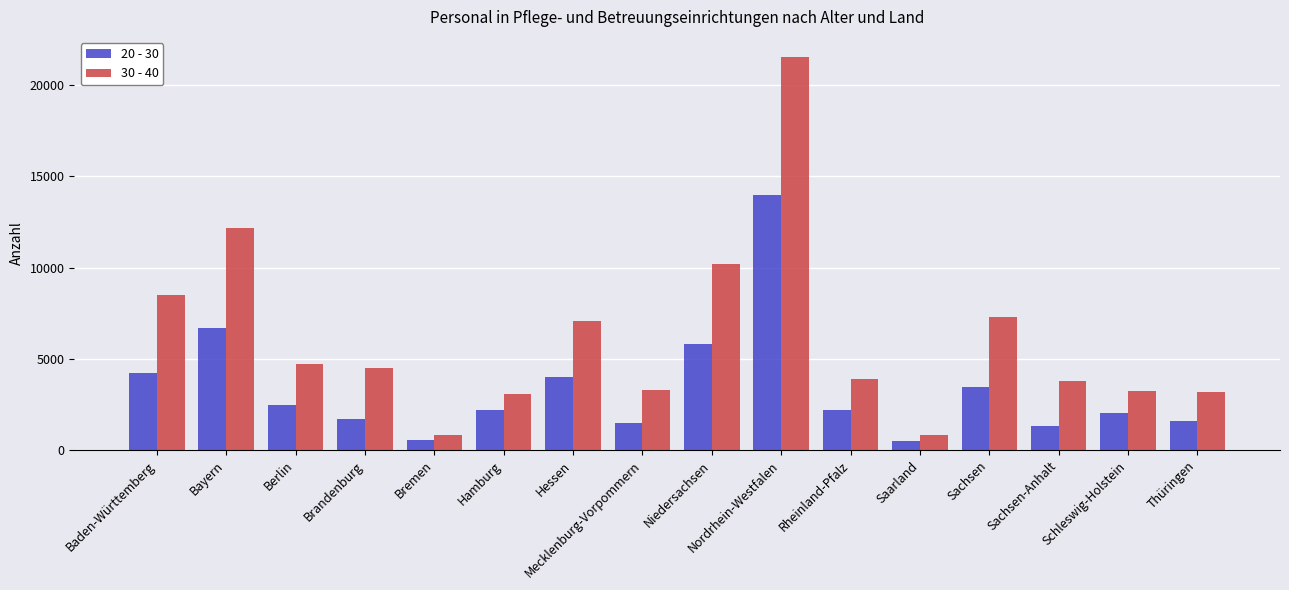

Which series has the largest range (max minus min)?

30 - 40